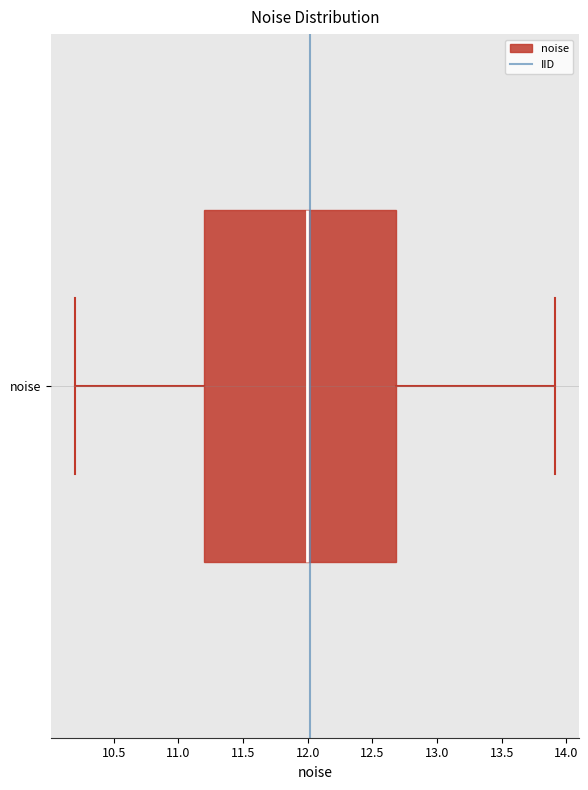

Where does the median line of the box for noise sit on the x-axis? The values are not printed on the chart, so give them approximately, as read against the axis.

12.0